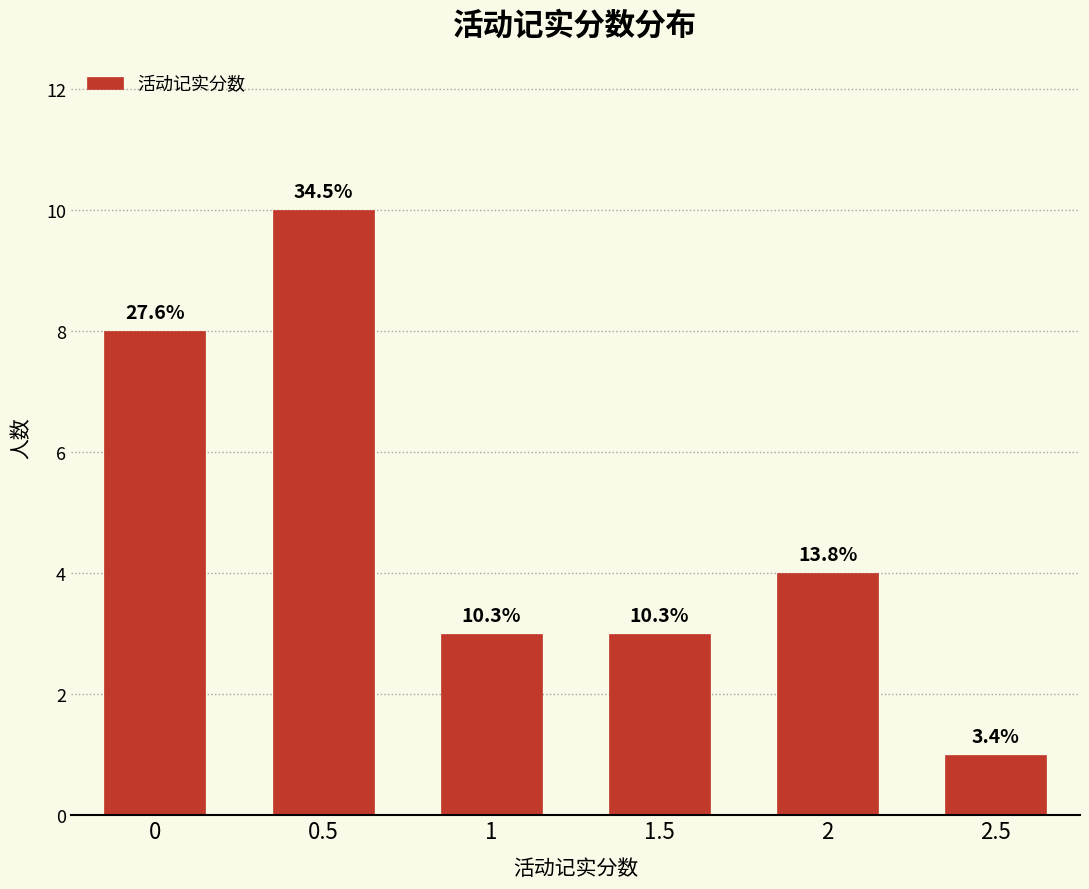

Which has a higher value, 2.5 or 1.5?

1.5